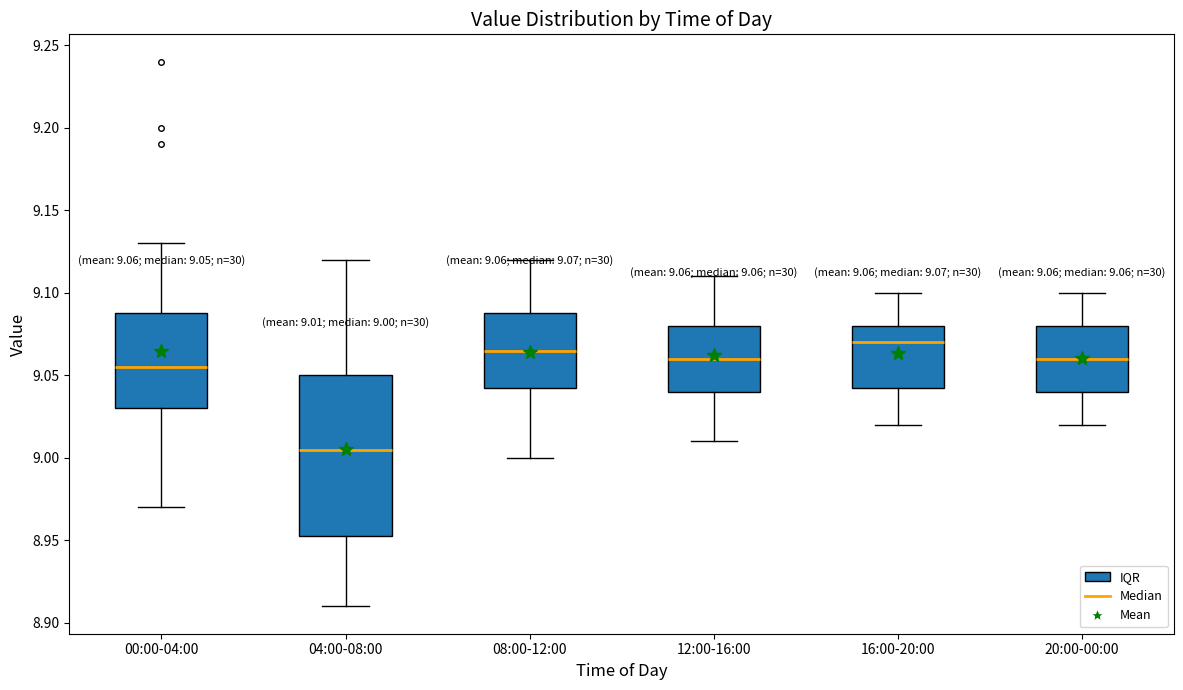

Comparing the boxes themselves (not the whiskers), which one is the tallest?

04:00-08:00